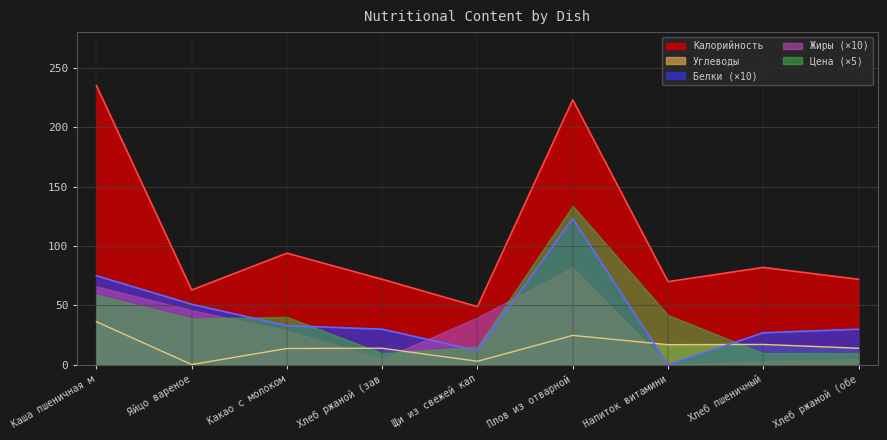

How many distinct data groups are displayed?

5